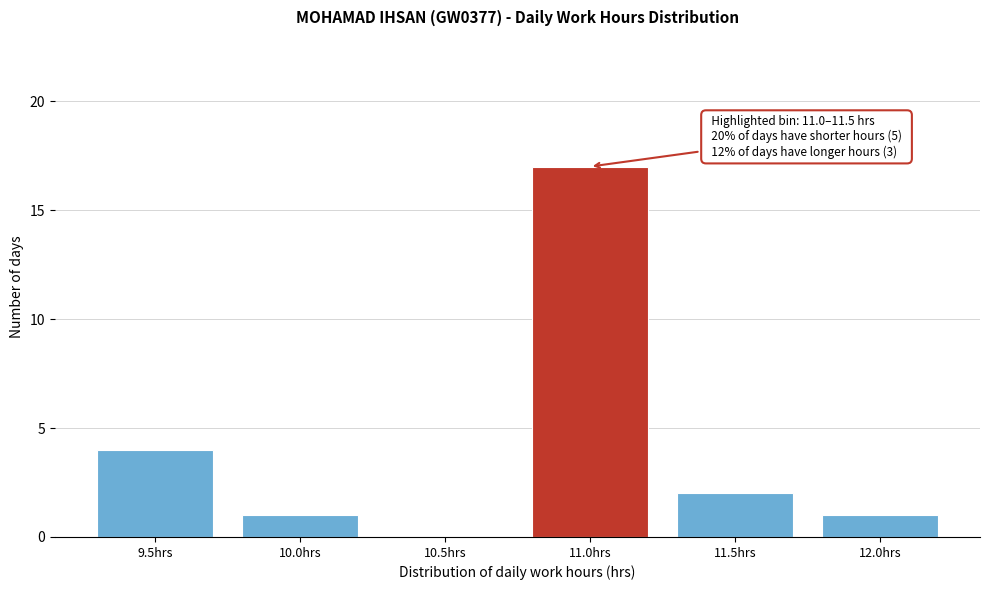

Reading left to right, list all the values displayed in this chart.

9.5hrs=4	10.0hrs=1	10.5hrs=0	11.0hrs=17	11.5hrs=2	12.0hrs=1